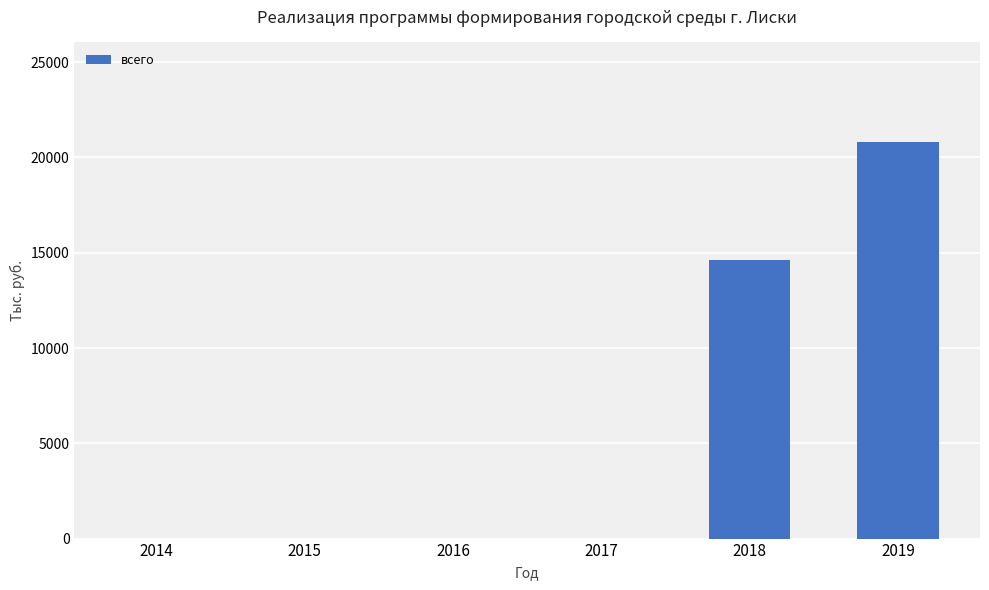

The value at 2019 is 20826.8. True or false?

True